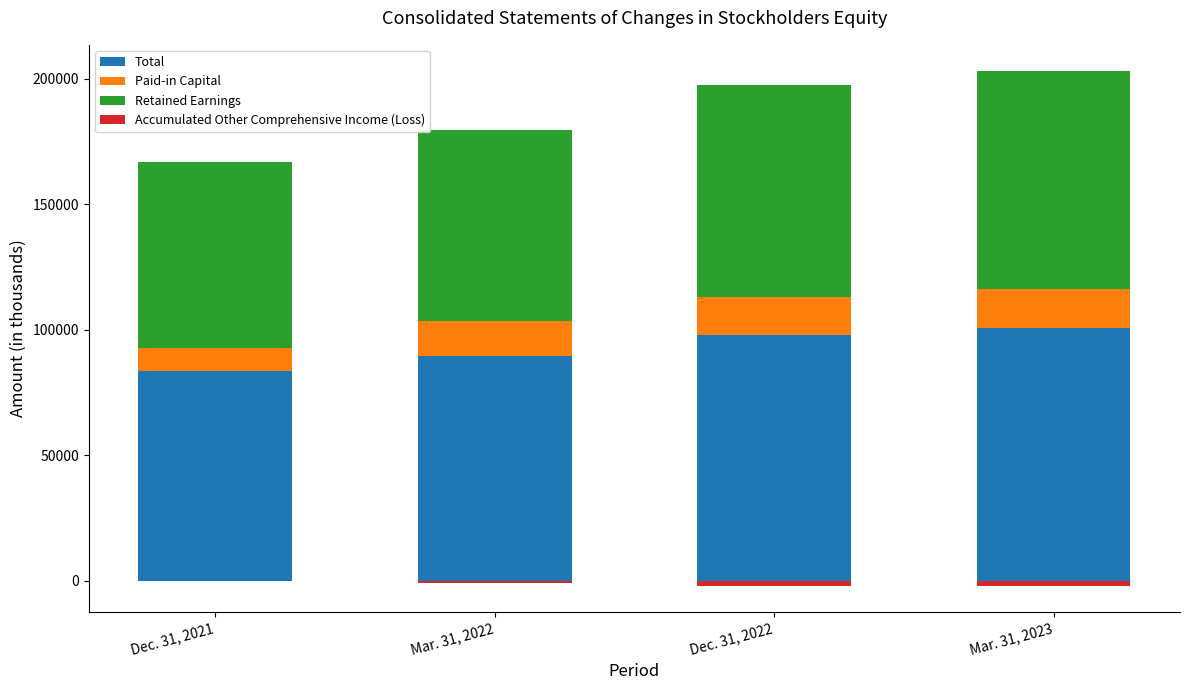

What is the label of the 2nd bar from the left?

Mar. 31, 2022